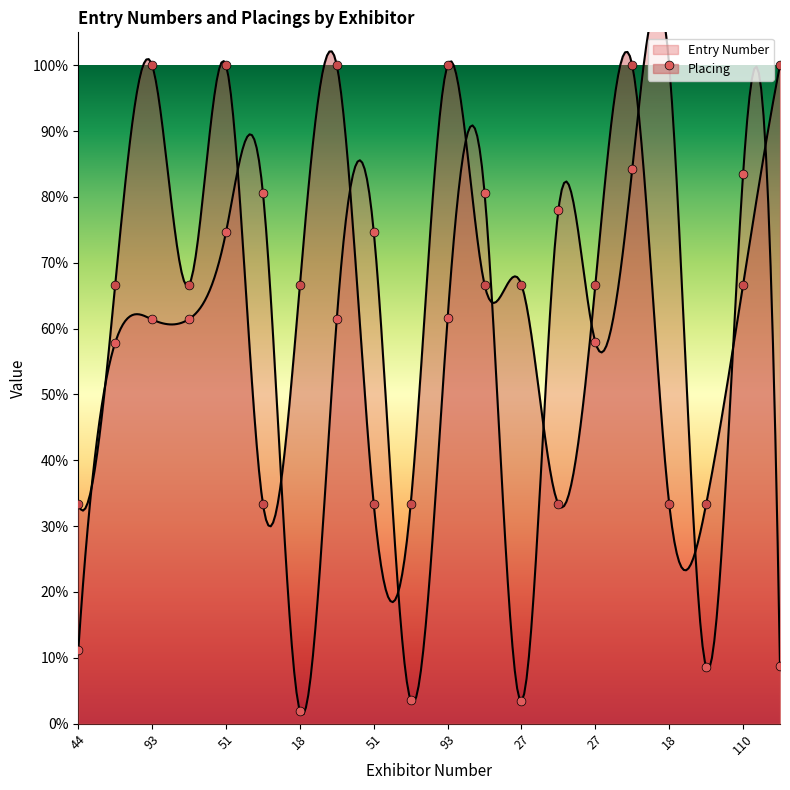

Which series has the largest total across all categories?

Placing